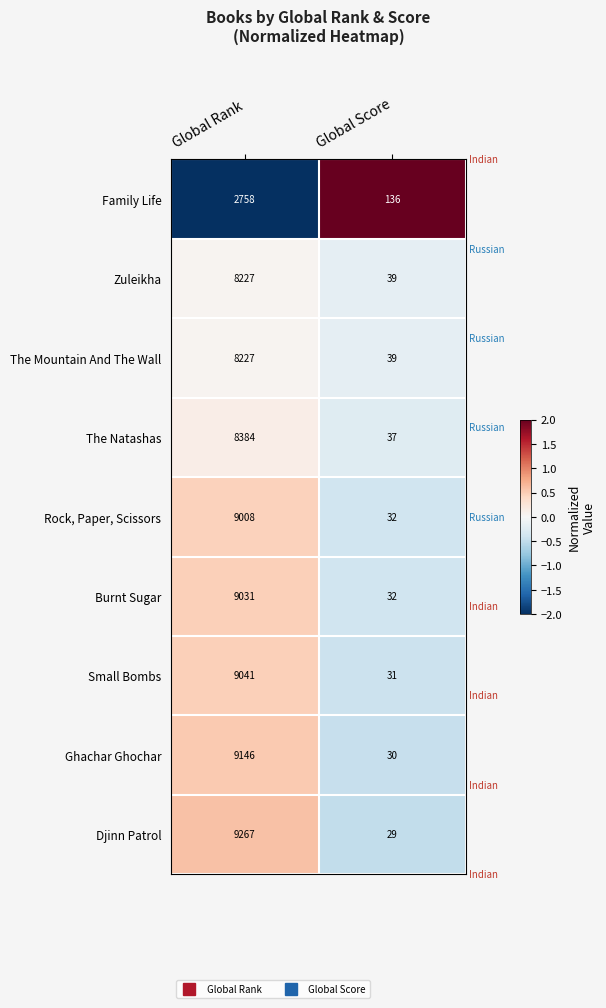

At which label does Small Bombs reach its minimum?

Global Score